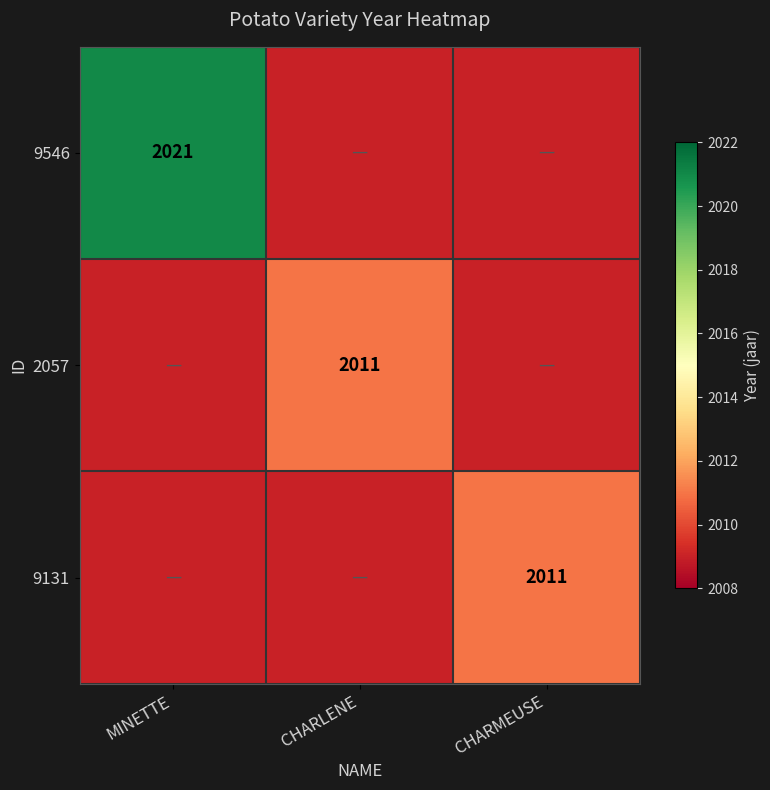

What is the smallest value displayed?

2009